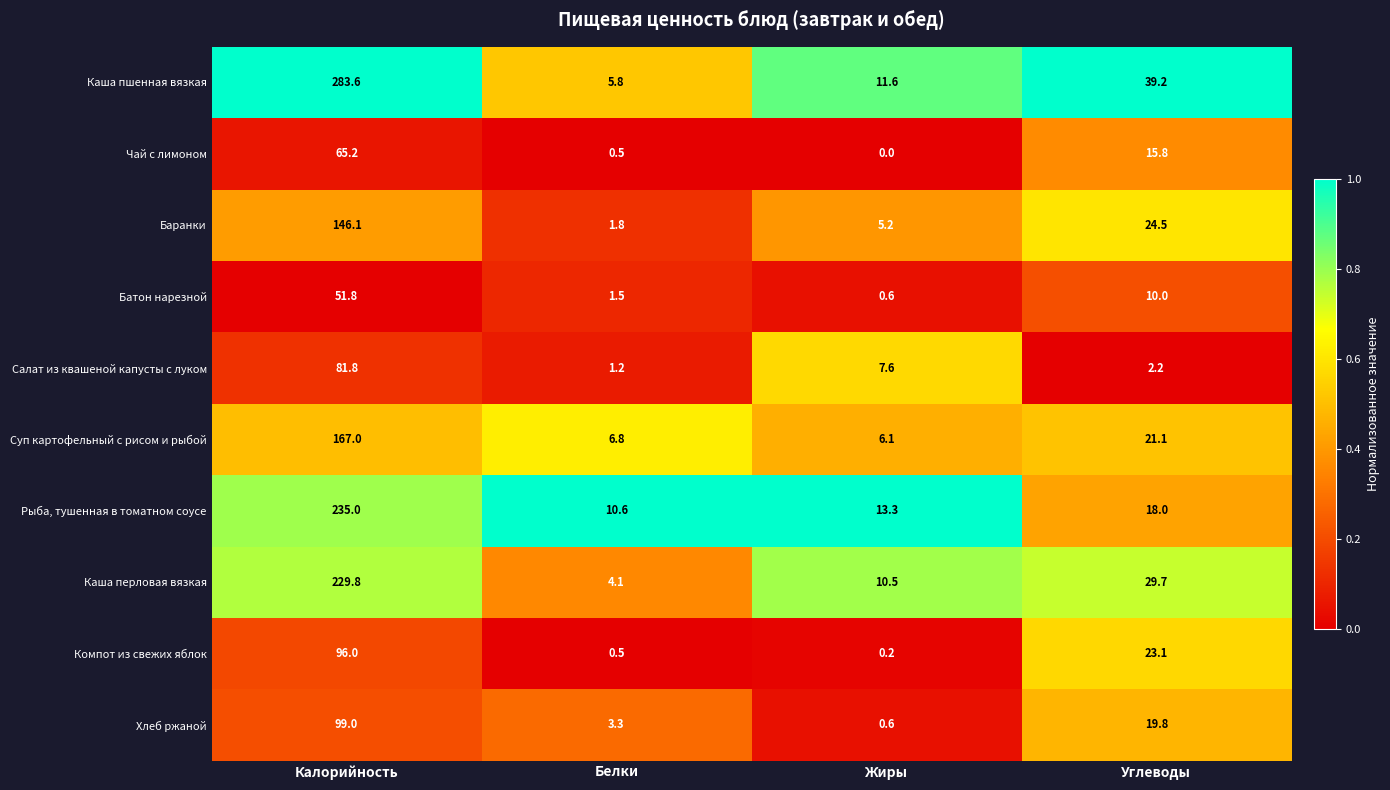

How many data points does each series have?

4